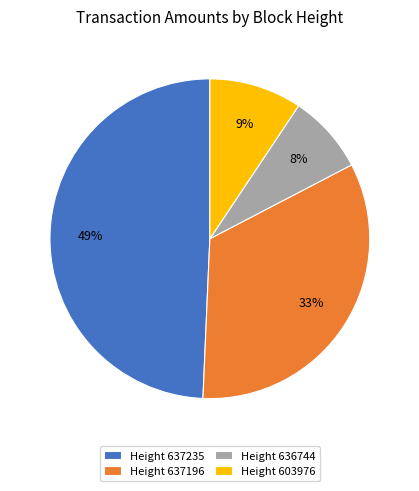

How many segments does this pie chart have?

4